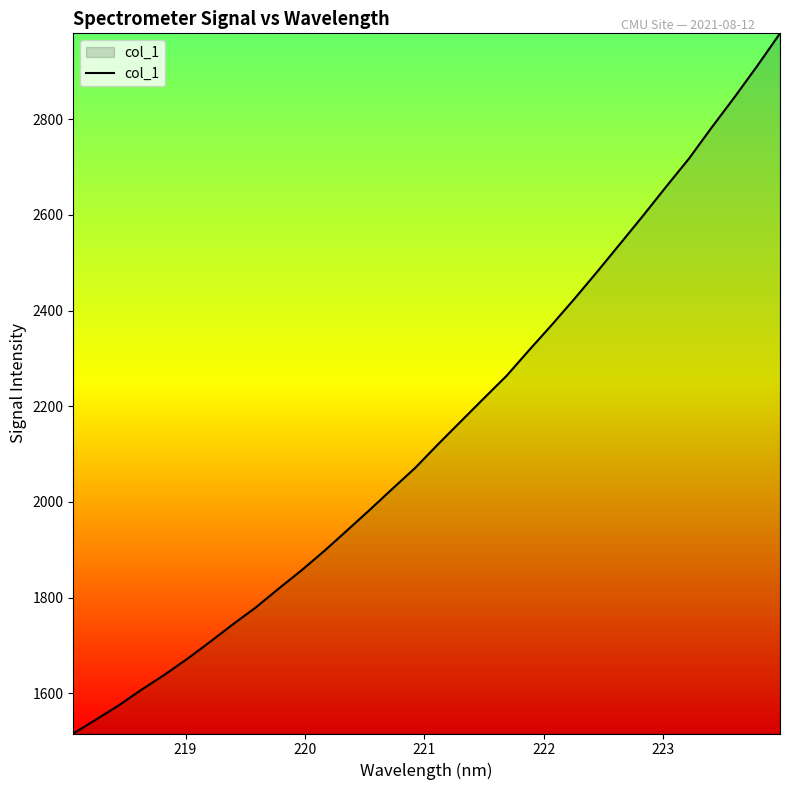

Does the chart display data point markers on the line(s)?

No